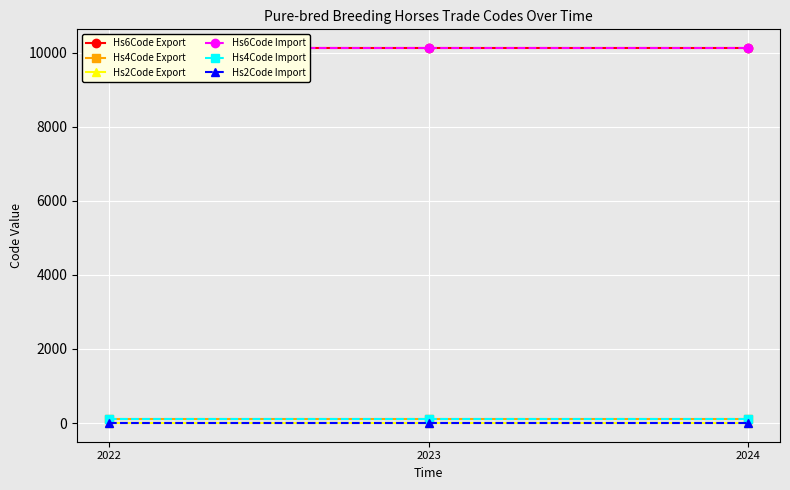

List the series in order of their peak value, lowest first.

Hs2Code Export, Hs2Code Import, Hs4Code Export, Hs4Code Import, Hs6Code Export, Hs6Code Import